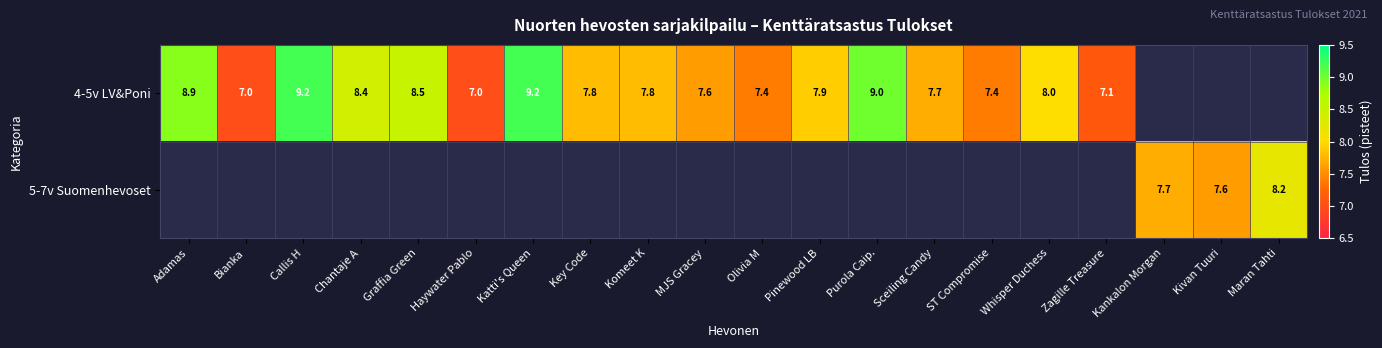

The 4-5v LV&Poni series shows 13.0 at Sceiling Candy. True or false?

False